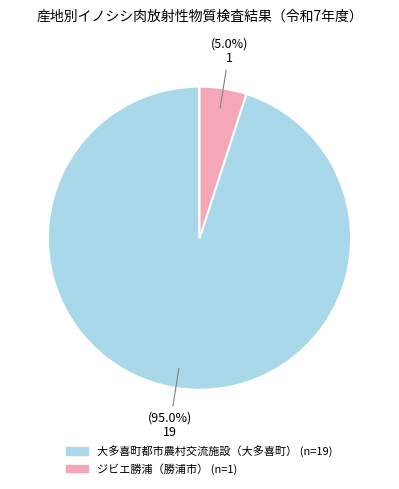

Count the number of slices in the pie.

2